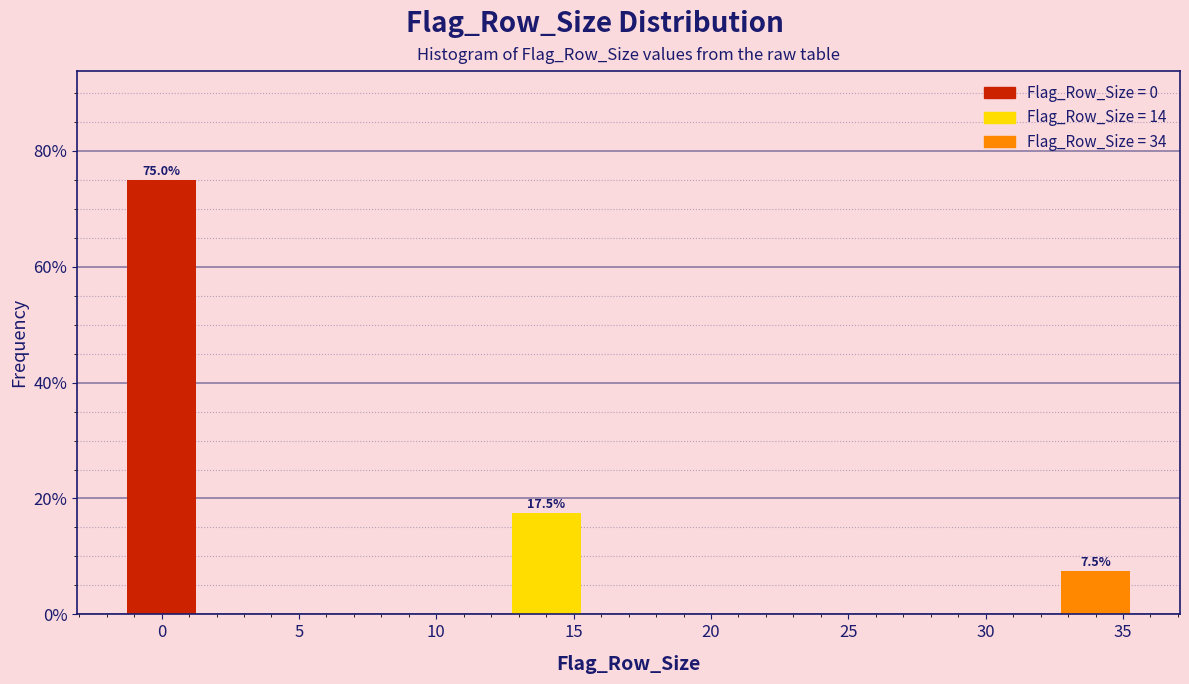

Reading left to right, transcribe all the data shown in this chart.

75.0	17.5	7.5